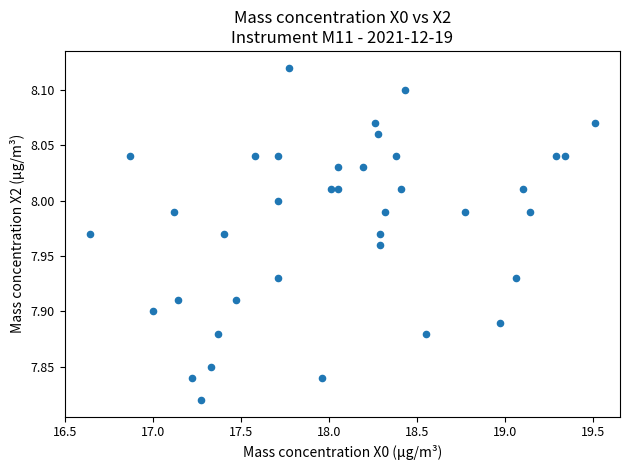

What is the range of X values (max minus min)?

2.9